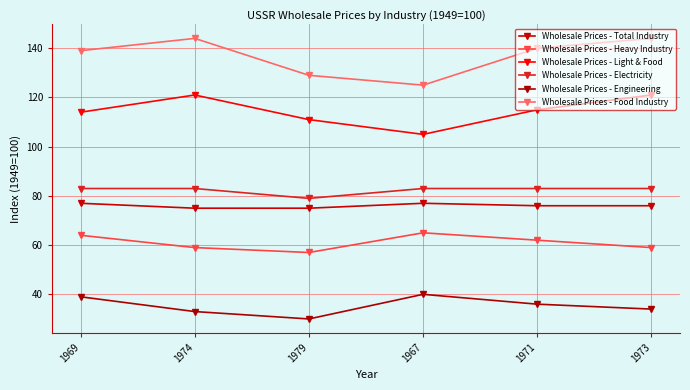

What is the value of the Wholesale Prices - Light & Food point at the 4th from the left?

105